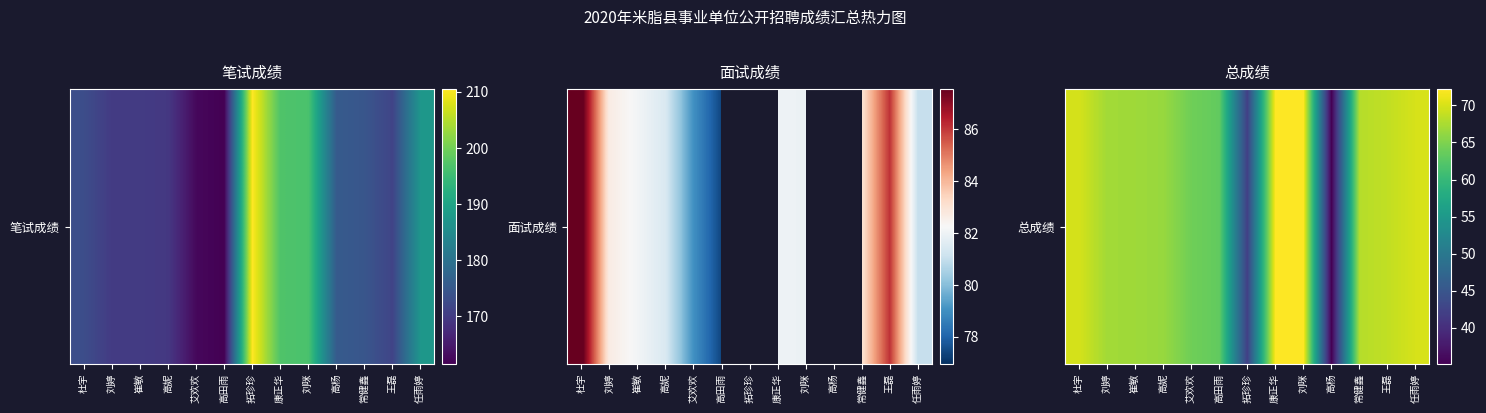

Where does the data first go above 67?

杜宇